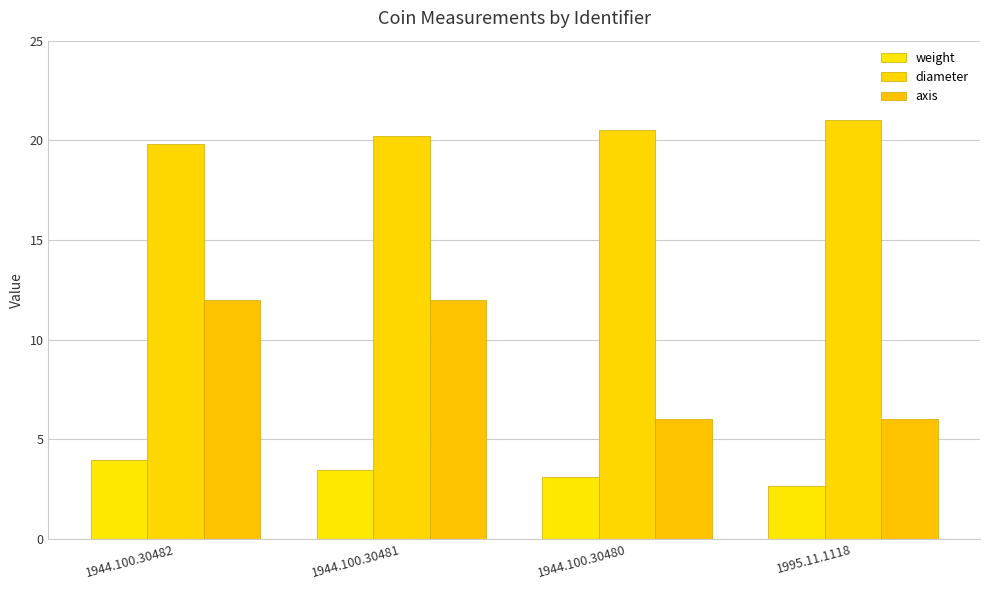

What is the difference between the weight values at 1944.100.30481 and 1944.100.30482?

0.5